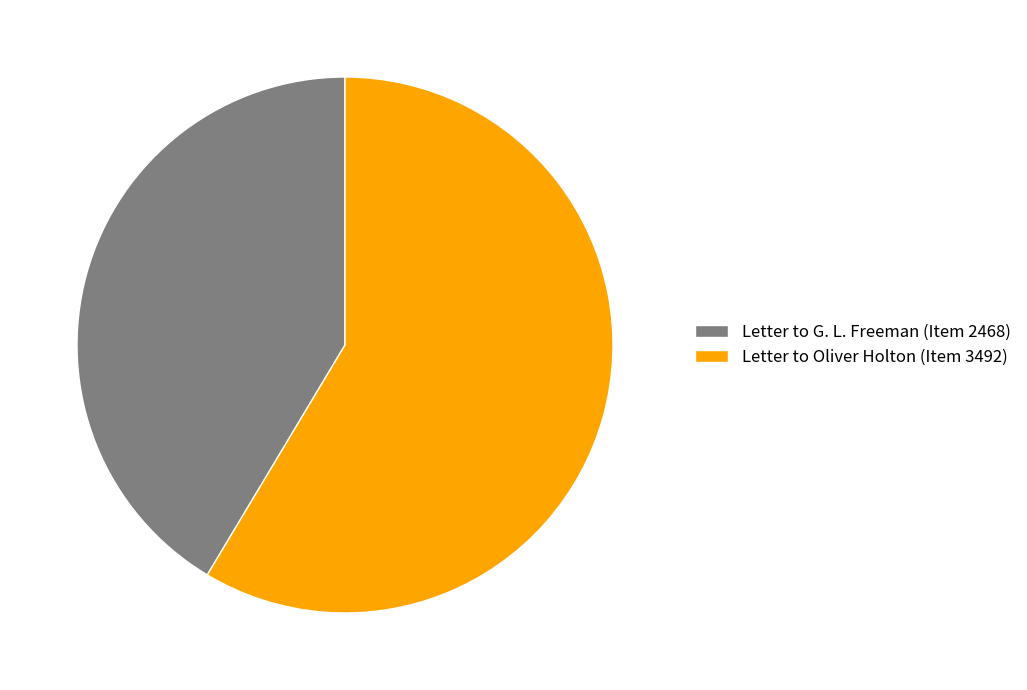

How many segments does this pie chart have?

2